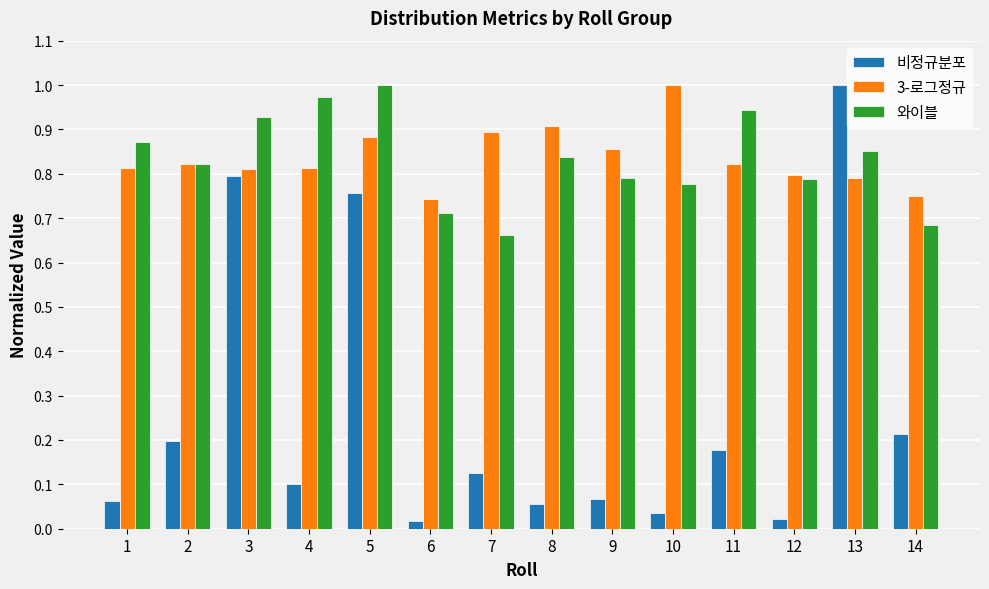

What is the total value across all series at 11?

1.9